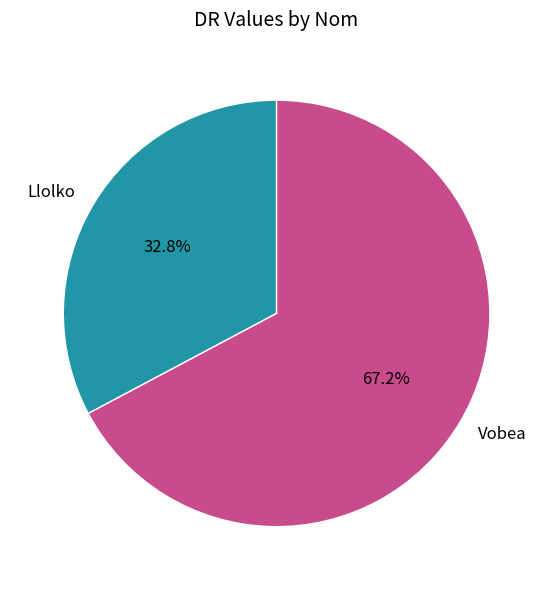

To the nearest percent, what is the difference between the Vobea and Llolko slice percentages?

34%